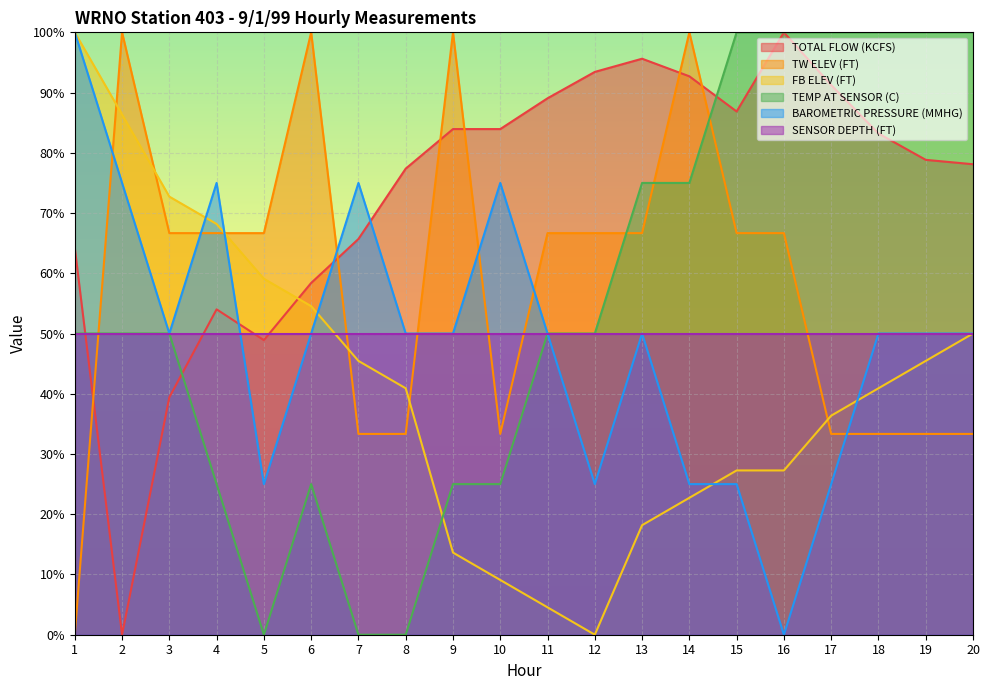

Read the TOTAL FLOW (KCFS) value at 8.

77.4